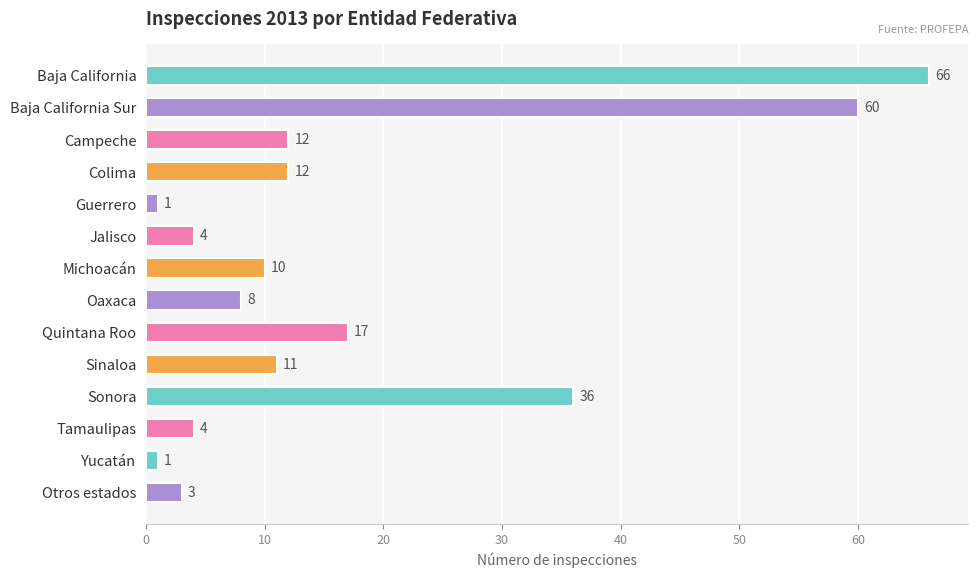

Reading top to bottom, extract all data points from this chart.

66	60	12	12	1	4	10	8	17	11	36	4	1	3